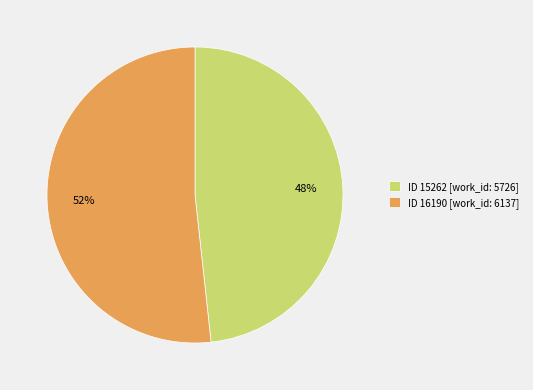

Count the number of slices in the pie.

2